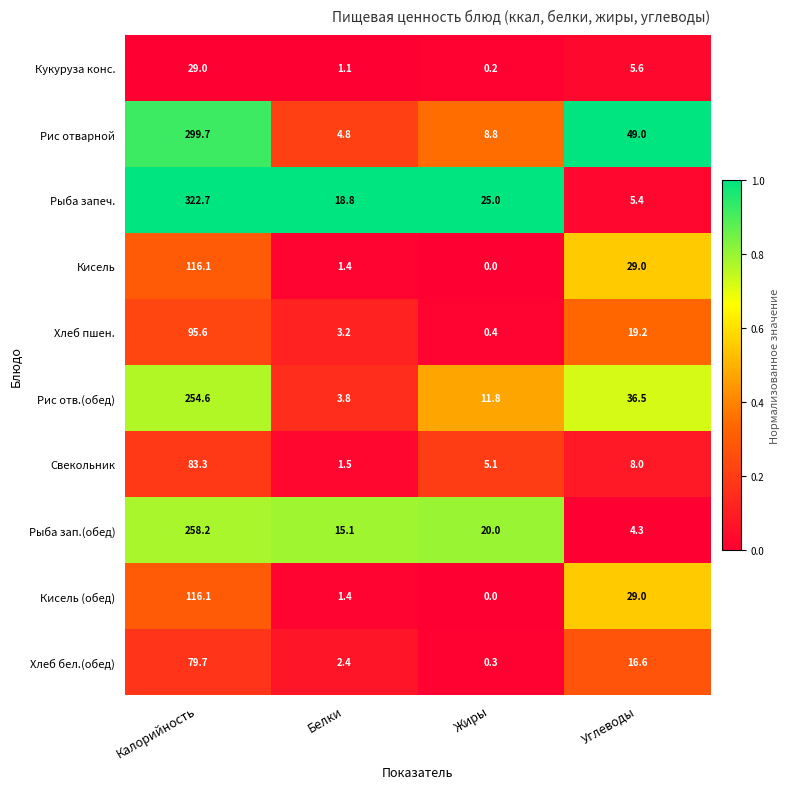

Which series has the largest total across all categories?

Рыба запеч.